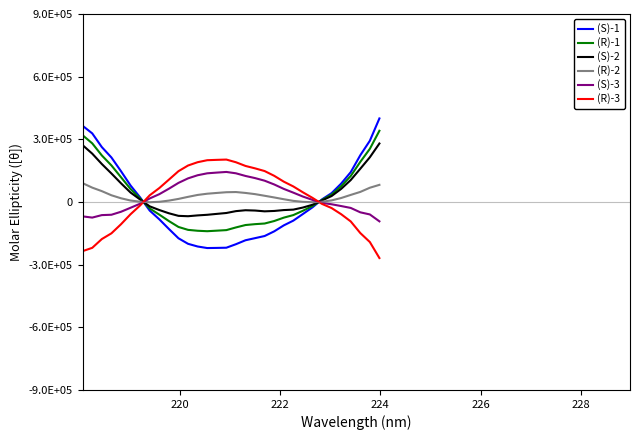

What are all the series names shown in the legend?

(S)-1, (R)-1, (S)-2, (R)-2, (S)-3, (R)-3